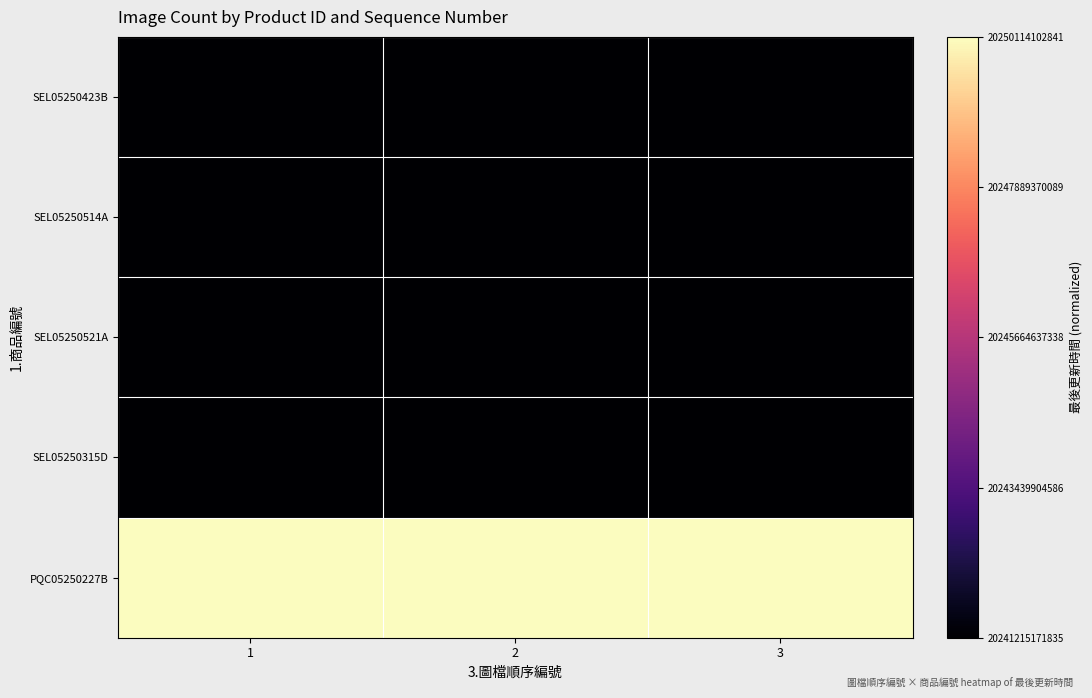

At which category is the sum across all series the highest?

1